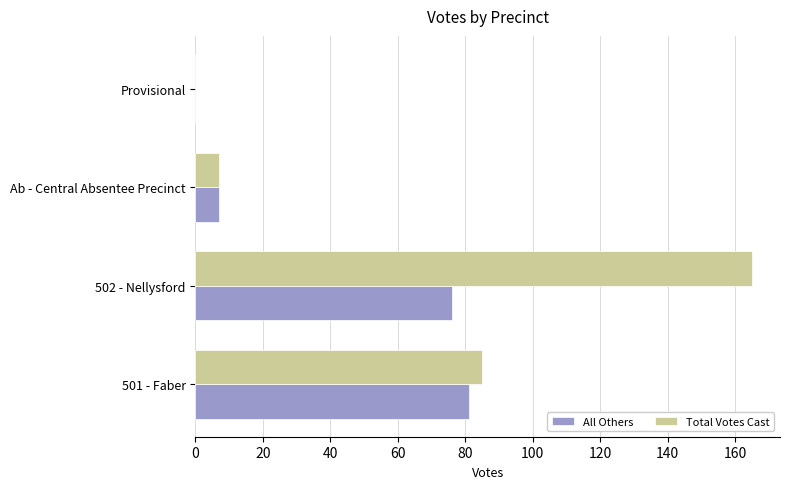

What is the sum of all All Others values?

164